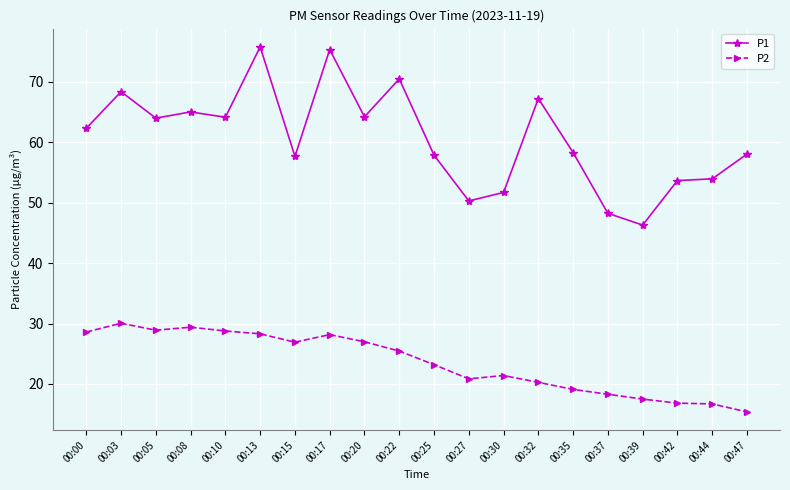

What is the smallest value displayed?

15.4